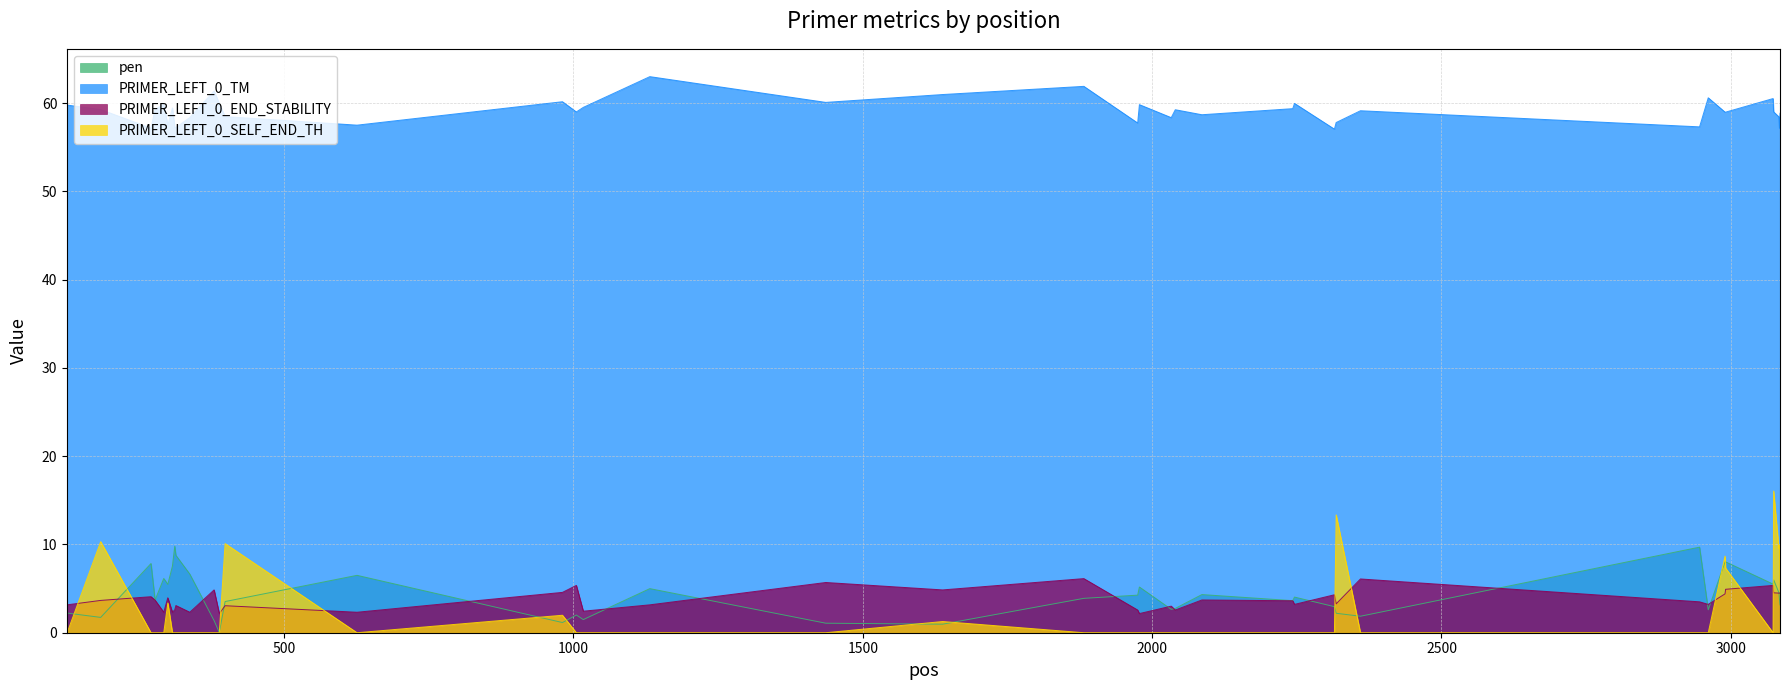

Rank the categories by pen value from lowest to highest.

388, 1638, 1436, 981, 379, 1017, 183, 2360, 1005, 2318, 125, 2961, 2033, 2040, 2315, 3085, 398, 2243, 277, 3084, 1882, 2246, 1975, 2086, 3083, 1132, 1978, 299, 3073, 3074, 292, 626, 337, 307, 270, 2991, 2990, 313, 2946, 311